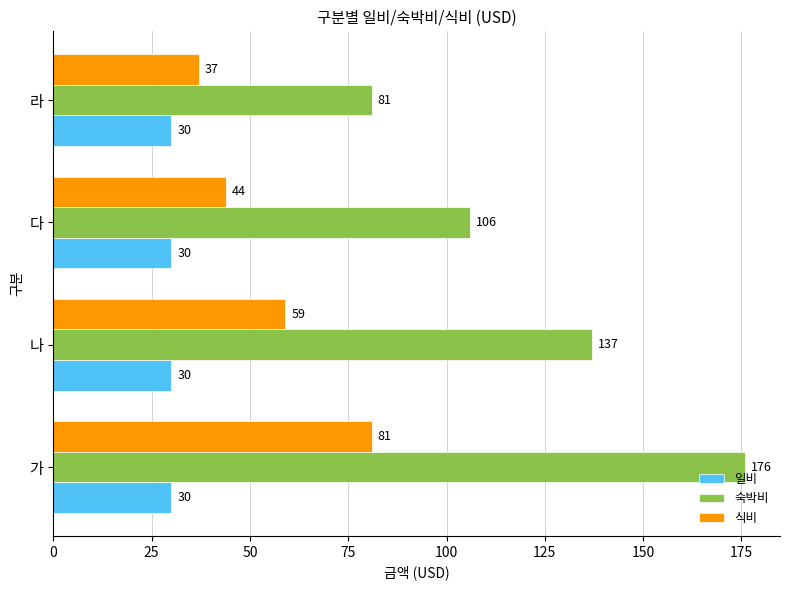

Between 다 and 라, which series saw the biggest shift?

숙박비